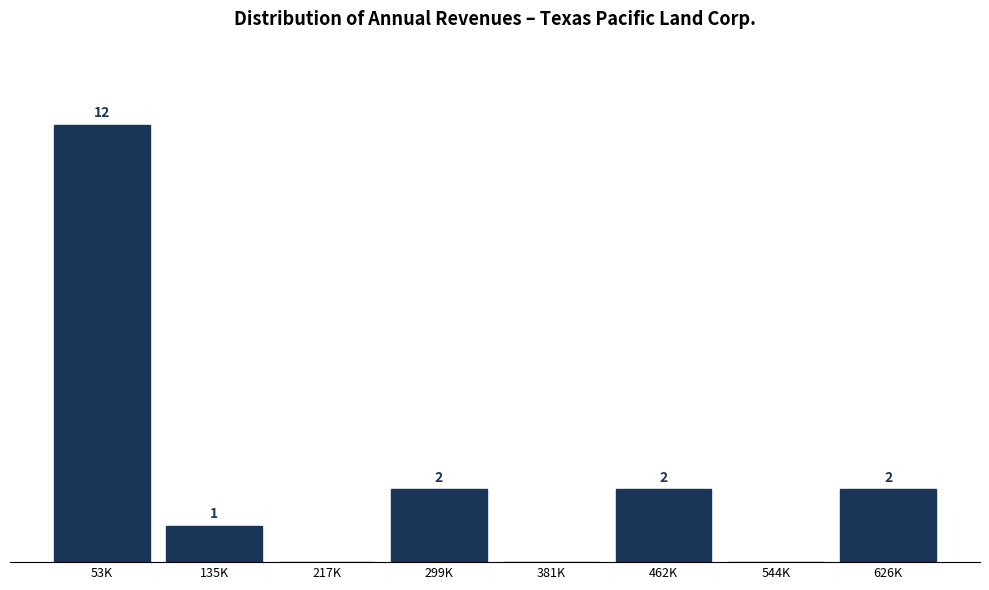

At which label does the data first exceed 2?

53K